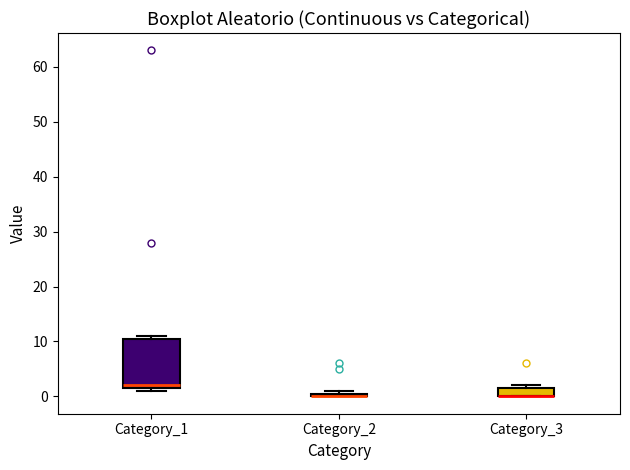

Which box is the tallest, from its lower edge to its upper edge?

Category_1